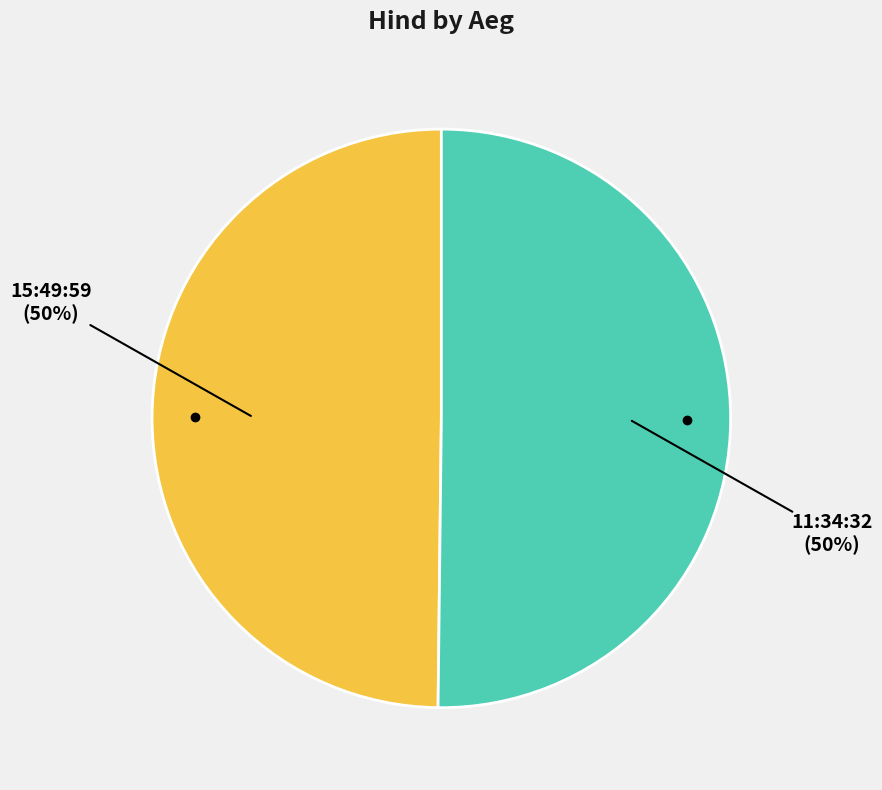

The 15:49:59 slice represents 56% of the pie. True or false?

False